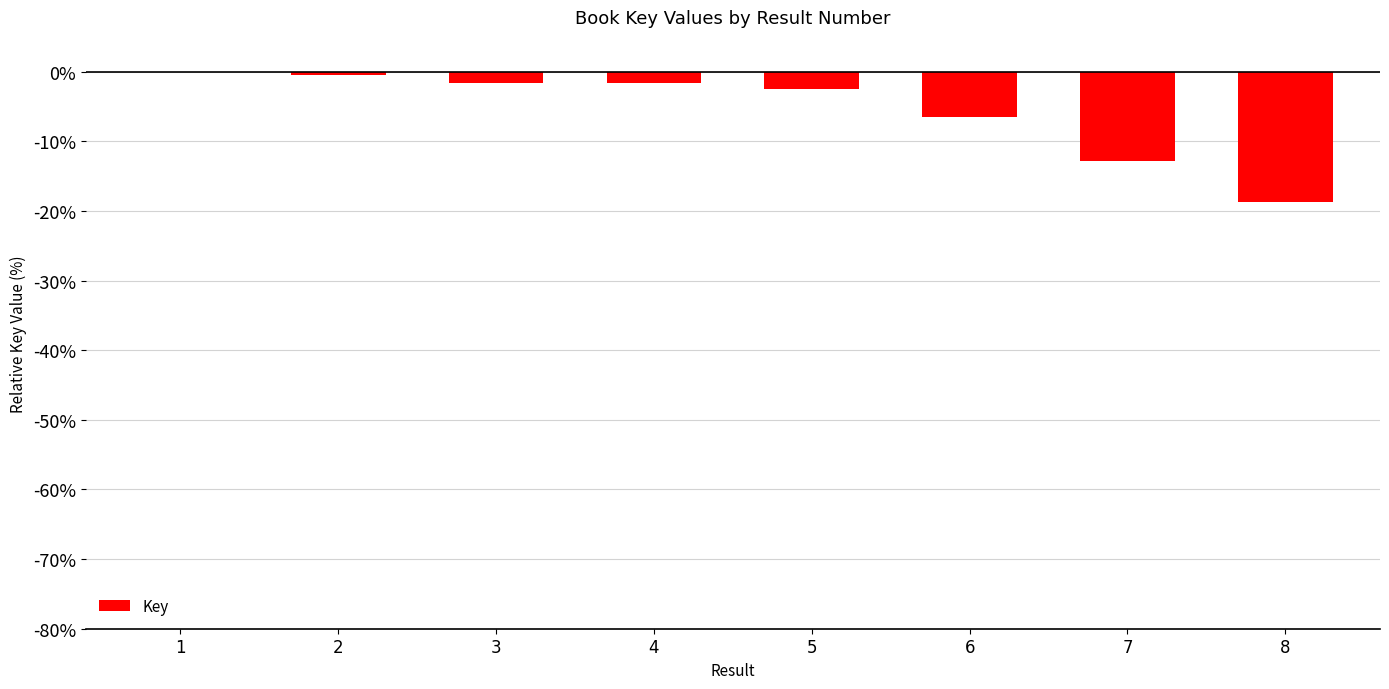

The chart shows a value of -2.5 at 5. True or false?

True